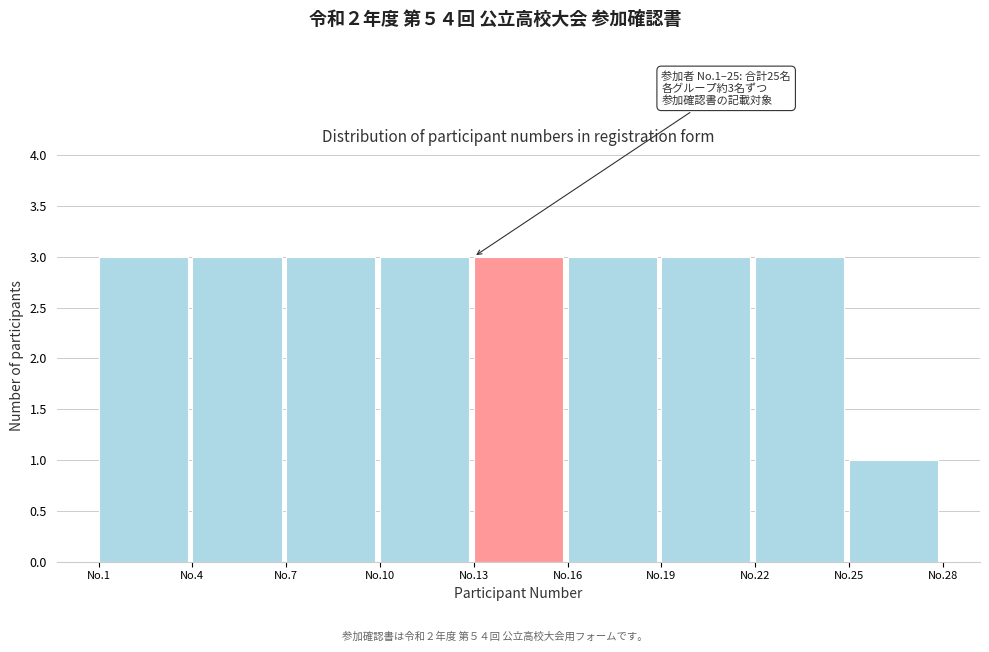

Reading right to left, list all the values displayed in this chart.

No.25=1	No.22=3	No.19=3	No.16=3	No.13=3	No.10=3	No.7=3	No.4=3	No.1=3